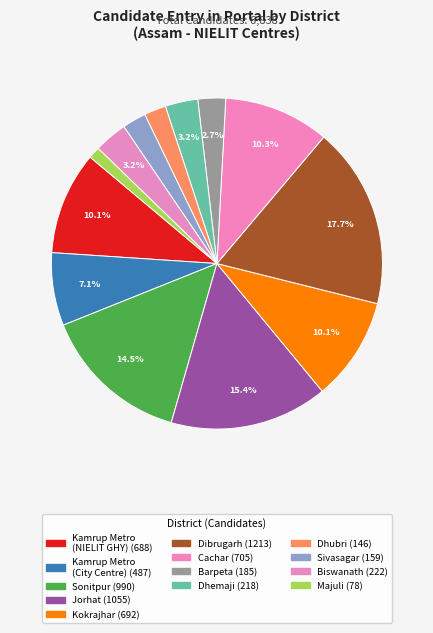

What is the largest slice in the pie chart?

Dibrugarh